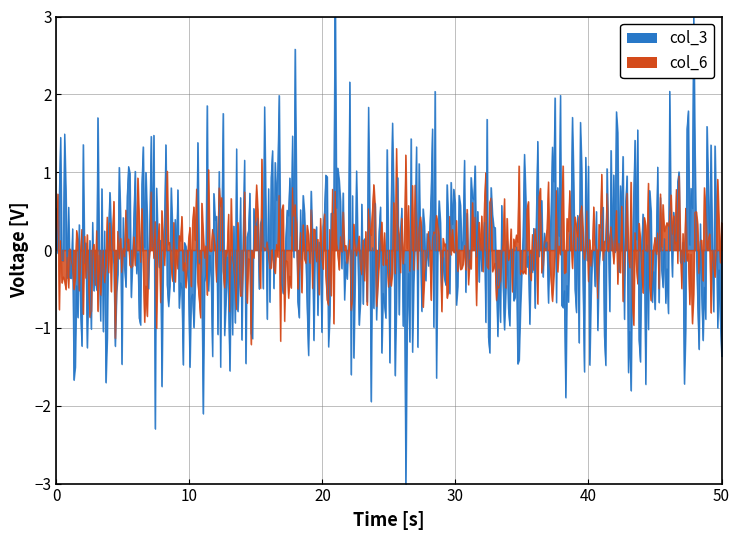

Where is the first local maximum for col_6?

4